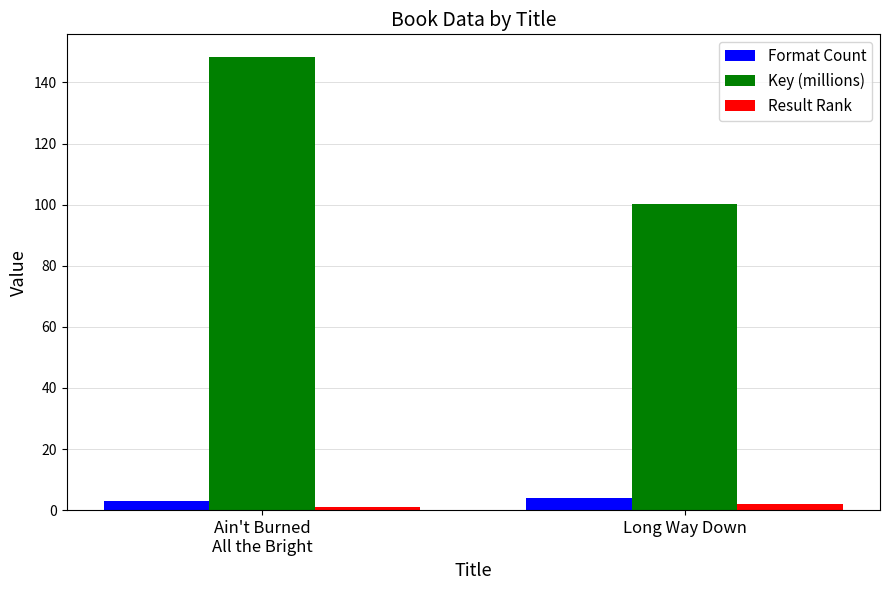

What is the maximum value for Result Rank?

2.0